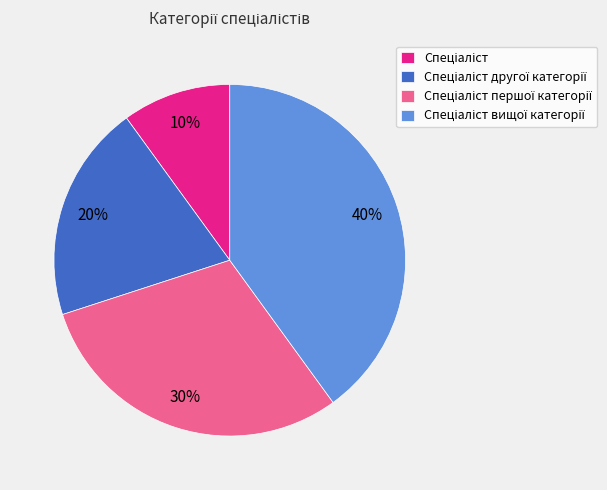

To the nearest percent, what is the average slice percentage?

25%